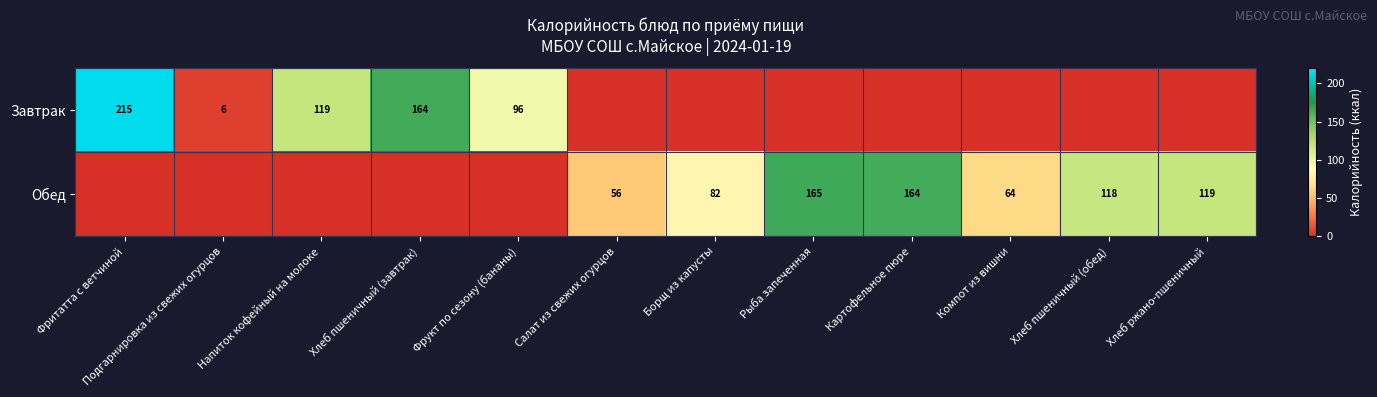

Is the value of Обед at Борщ из капусты greater than the value of Завтрак at Фритатта с ветчиной?

No